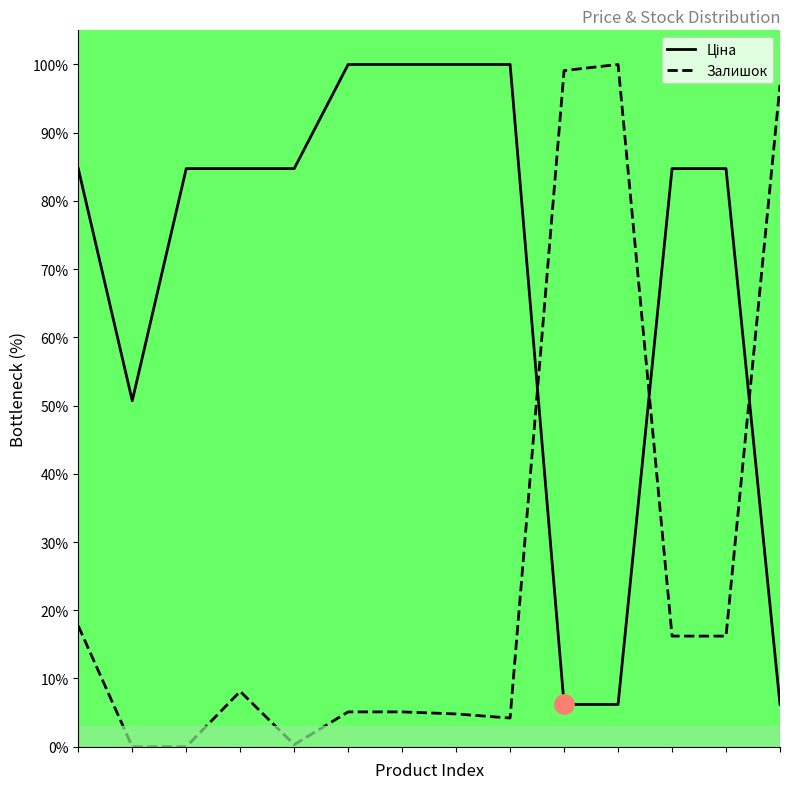

What is the maximum value shown in the chart?

100.0